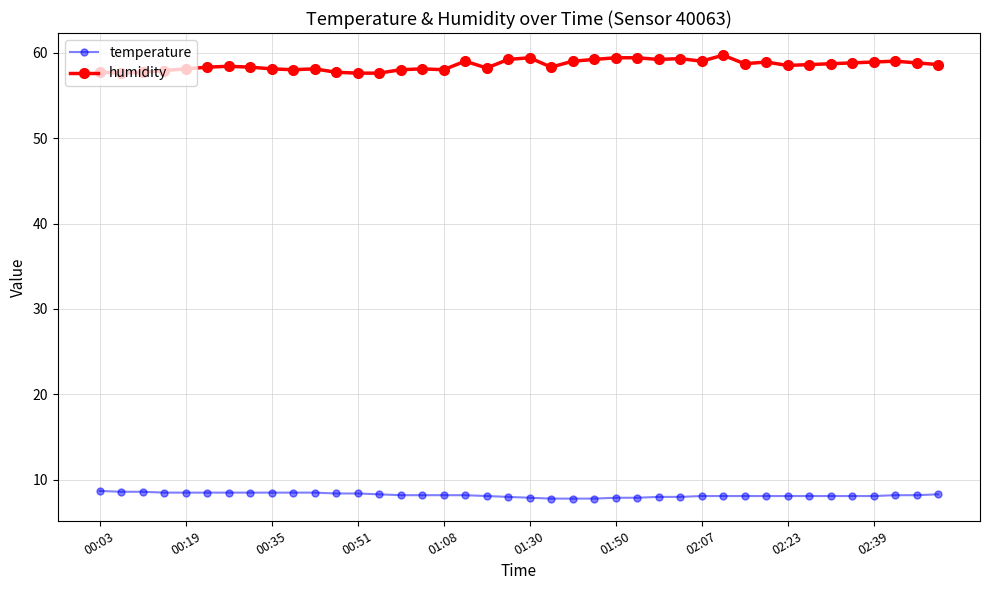

What is the difference between the maximum and second lowest values in the humidity series?

2.1